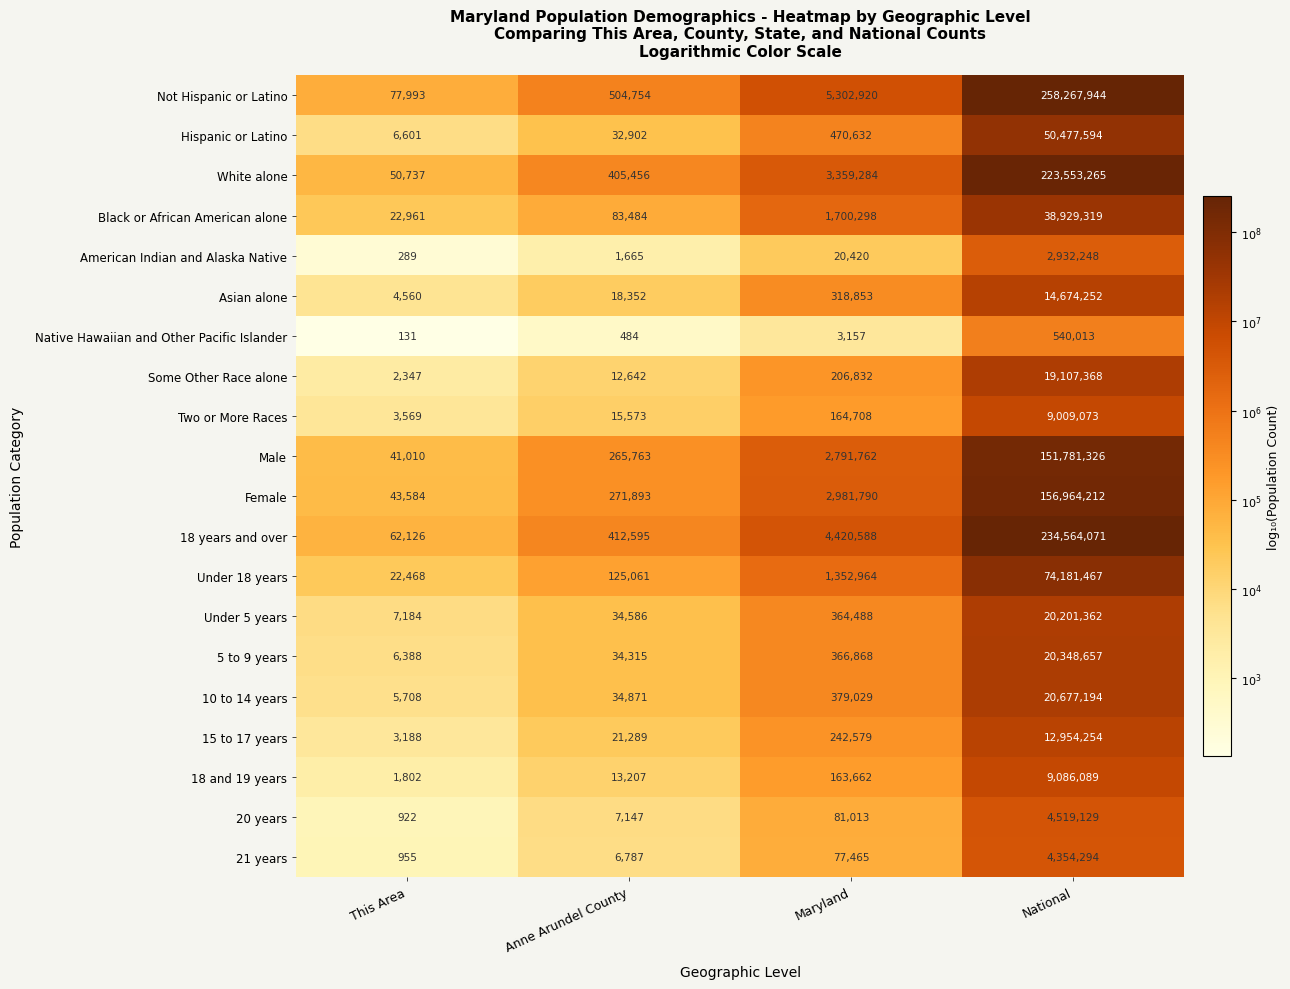

Is the value of 21 years at This Area greater than the value of 5 to 9 years at Anne Arundel County?

No